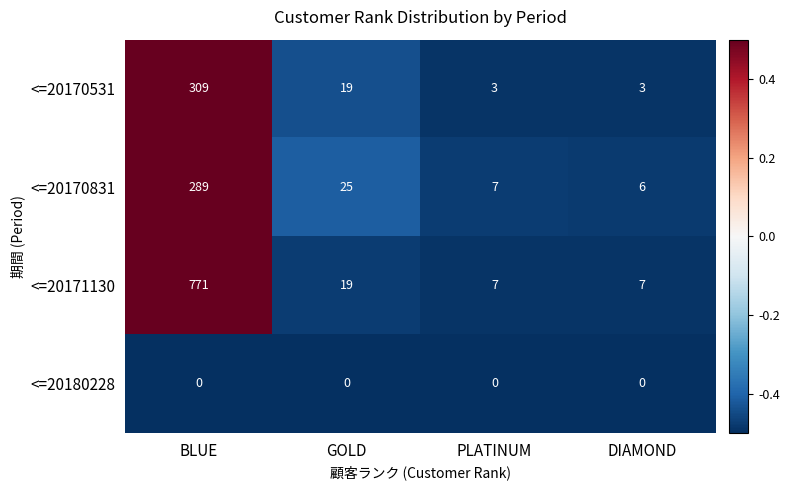

The value of <=20171130 at GOLD is 26. True or false?

False